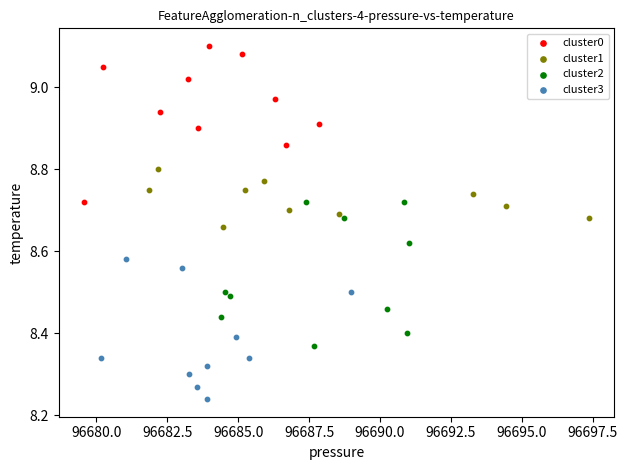

What are all the series names shown in the legend?

cluster0, cluster1, cluster2, cluster3